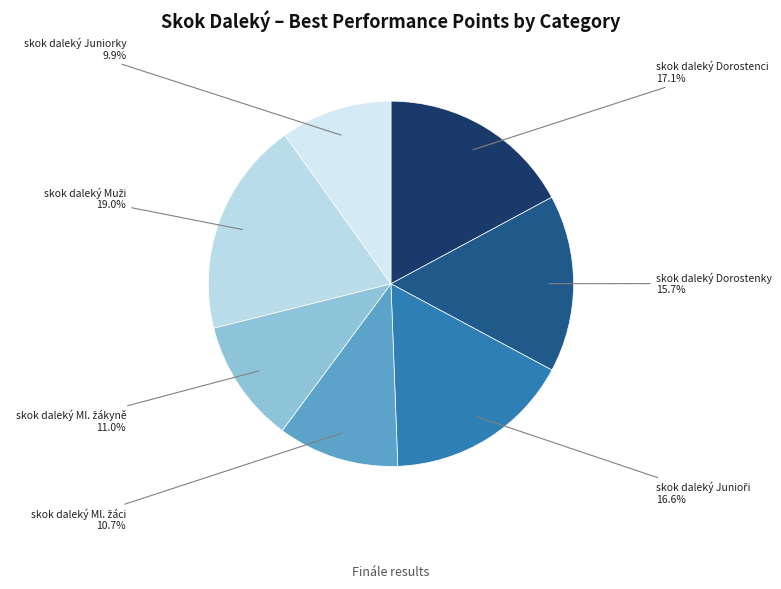

What is the smallest slice in the pie chart?

skok daleký Juniorky